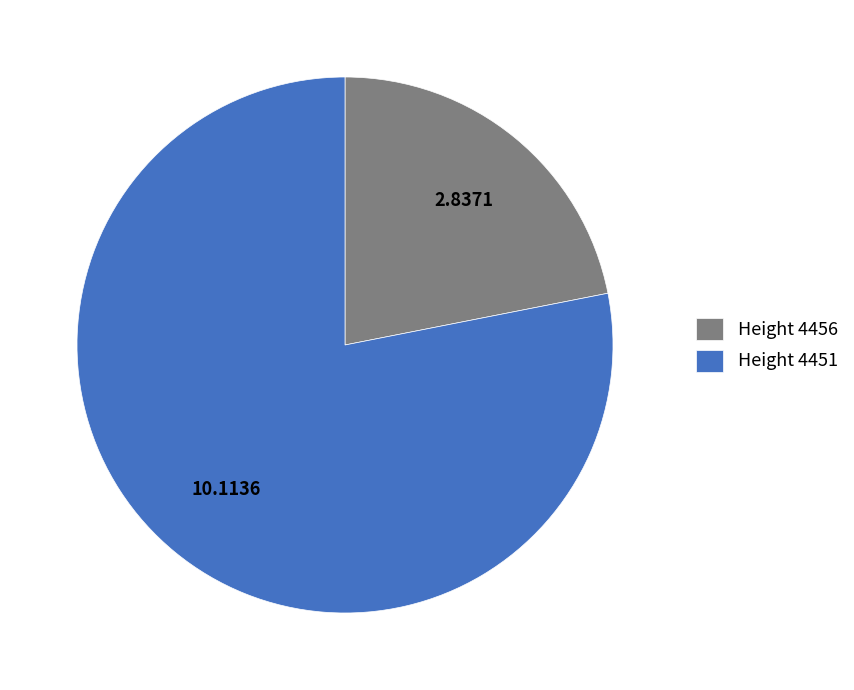

Does any single category account for the majority?

Yes